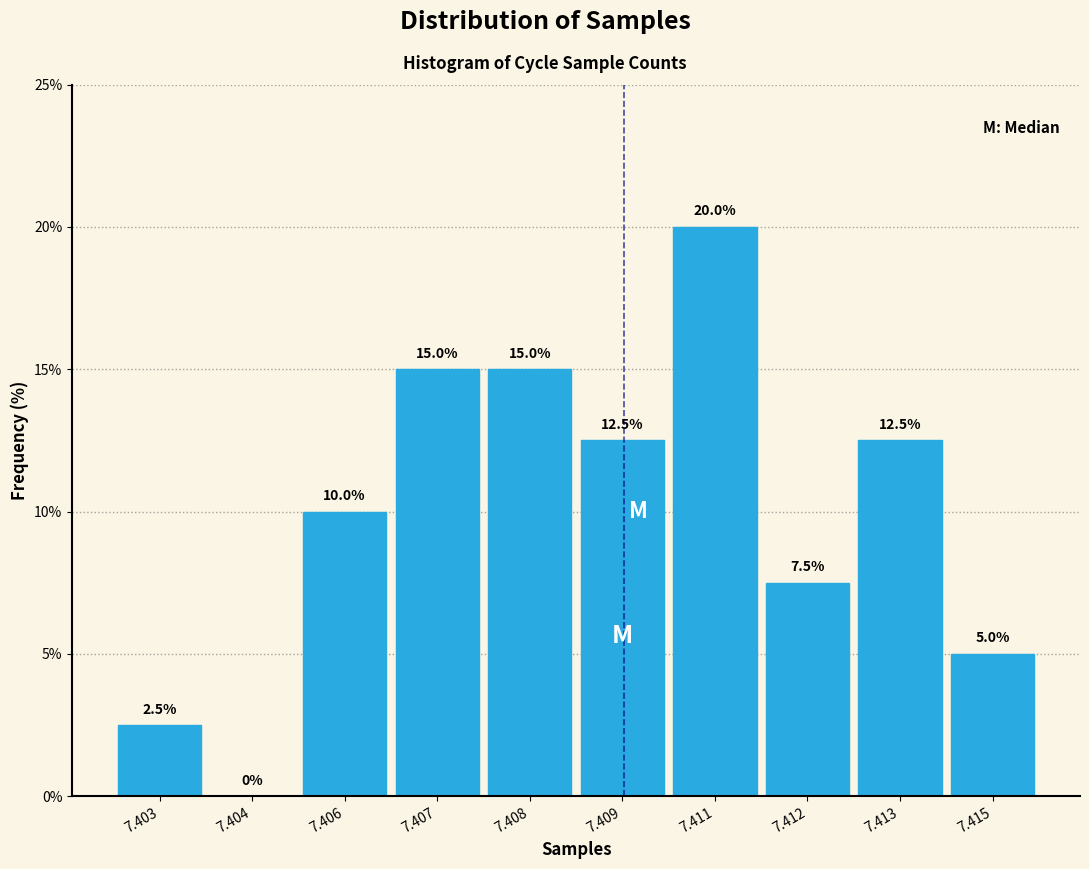

Reading left to right, transcribe all the data shown in this chart.

7.403=2.5	7.404=0.0	7.406=10.0	7.407=15.0	7.408=15.0	7.409=12.5	7.411=20.0	7.412=7.5	7.413=12.5	7.415=5.0